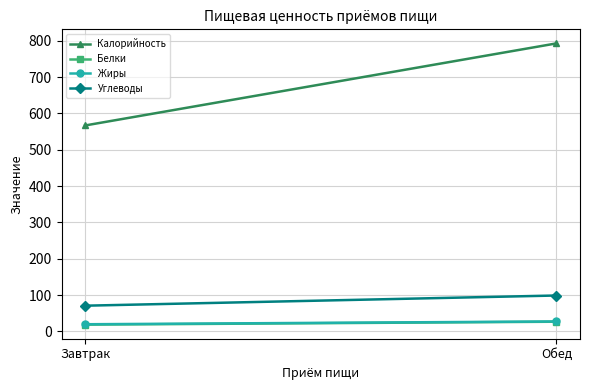

Reading left to right, transcribe all the data shown in this chart.

Калорийность: Завтрак=567.0	Обед=793.0
Белки: Завтрак=18.5	Обед=26.6
Жиры: Завтрак=19.6	Обед=27.4
Углеводы: Завтрак=70.7	Обед=98.8